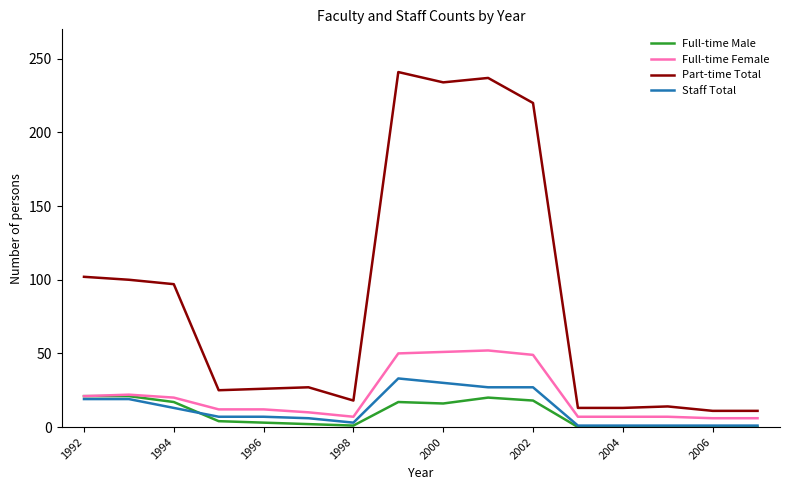

Which series has the largest total across all categories?

Part-time Total